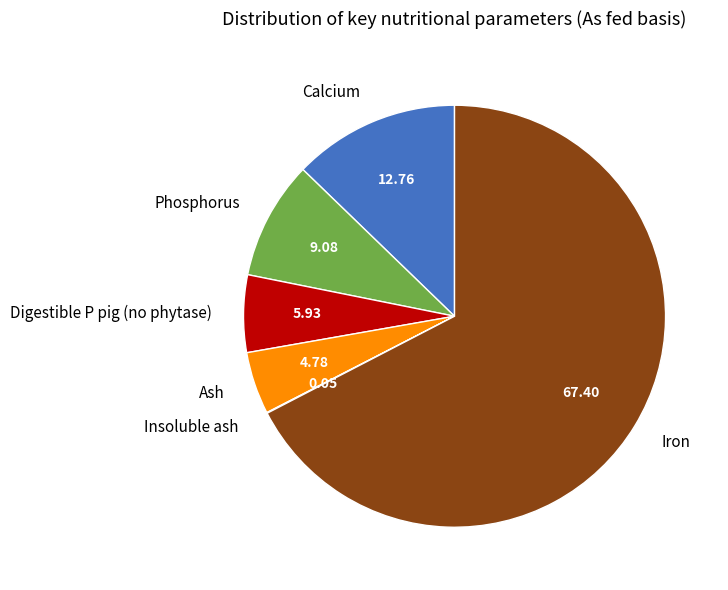

Which category accounts for the majority?

Iron